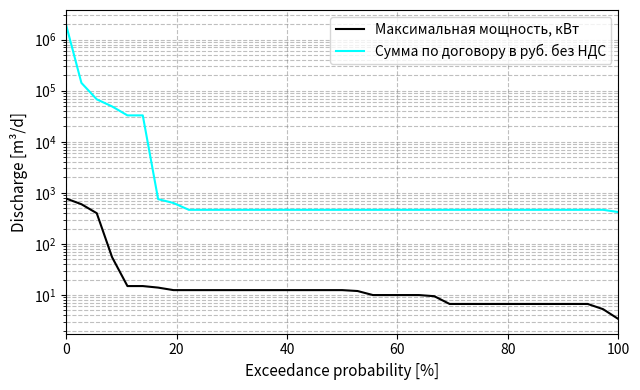

Count the number of data series in this chart.

2